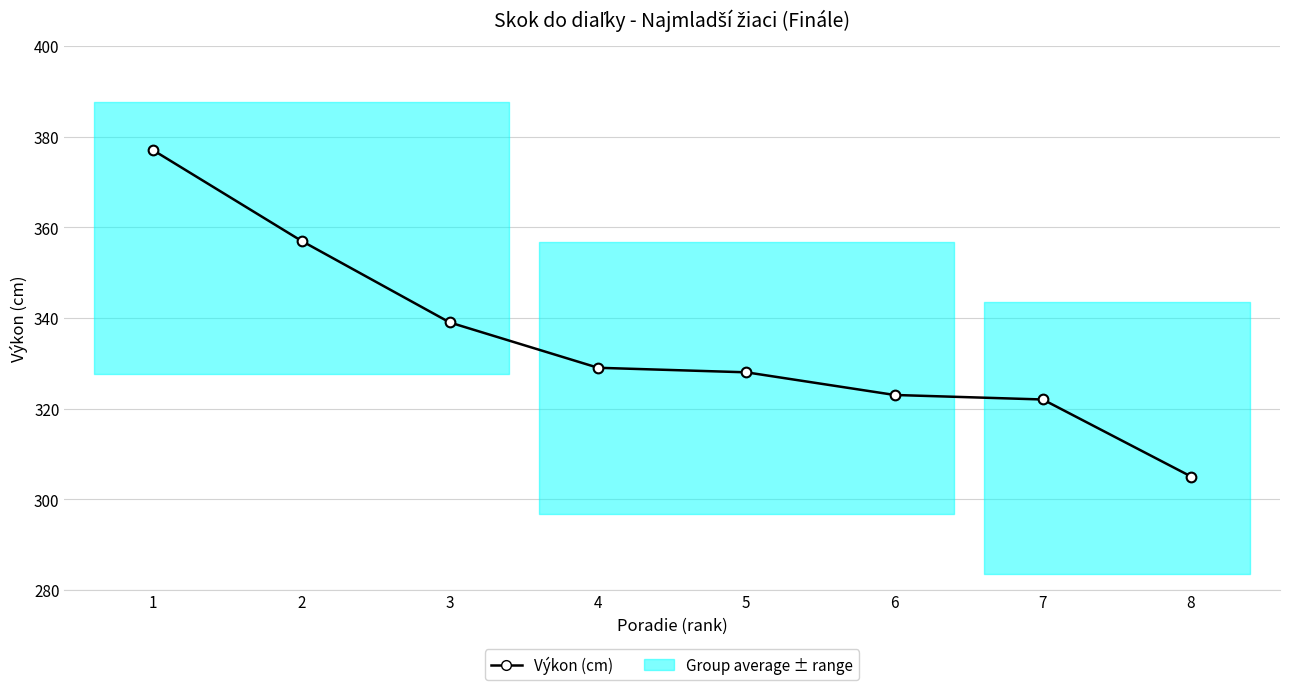

Approximately how many times larger is the value at 8 compared to 6?

0.9